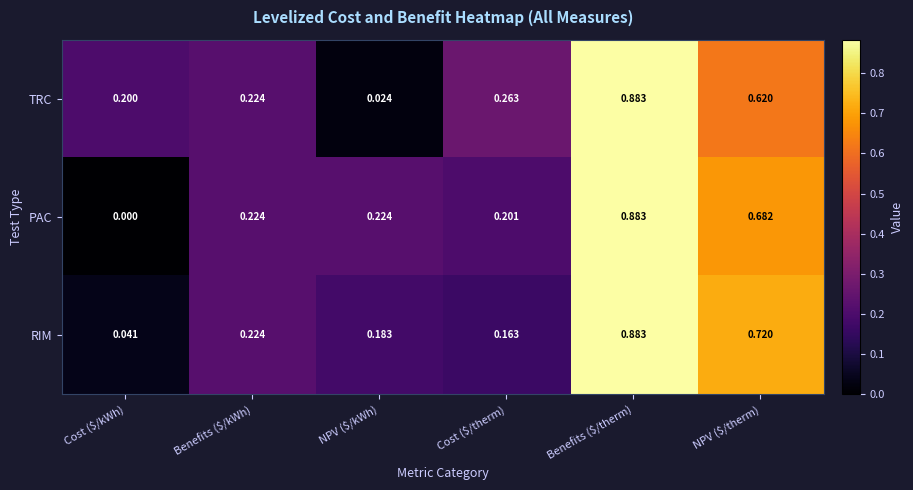

Which category has the lowest value across all series?

Cost ($/kWh)